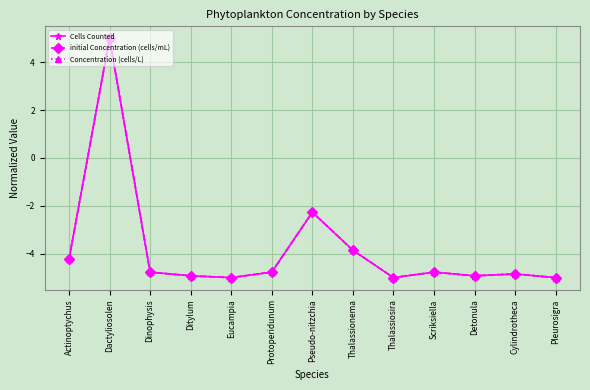

How many values in the initial Concentration (cells/mL) series exceed -4?

3